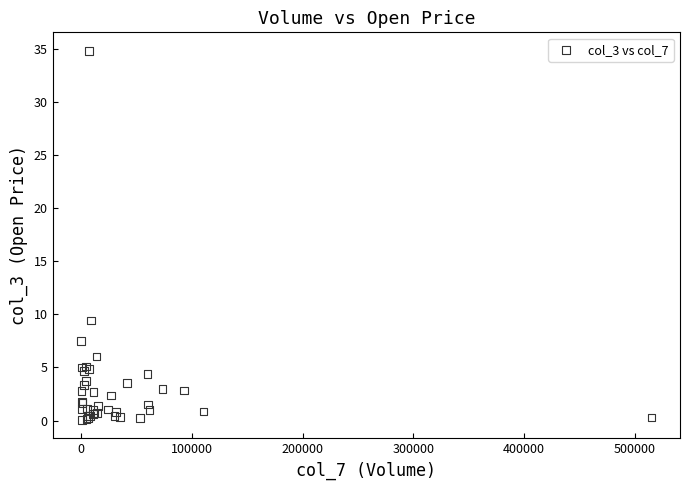

What Y value in the scatter plot is closest to 17?

9.4